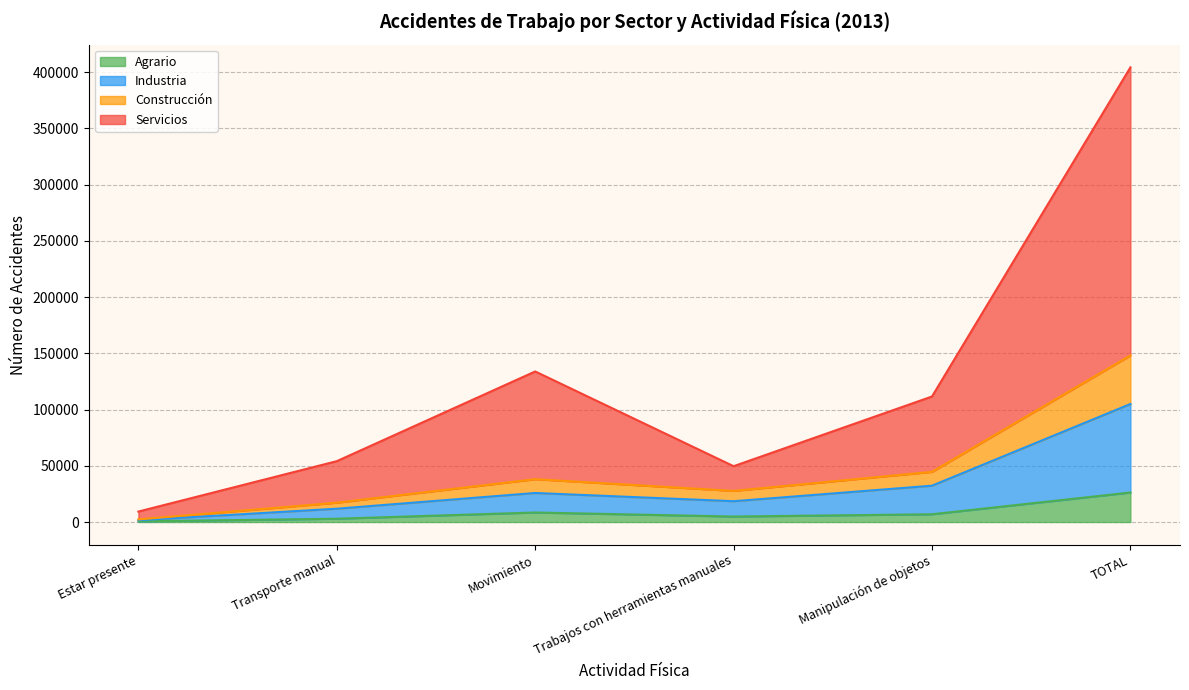

Is it true that Agrario equals 26242 at TOTAL?

True